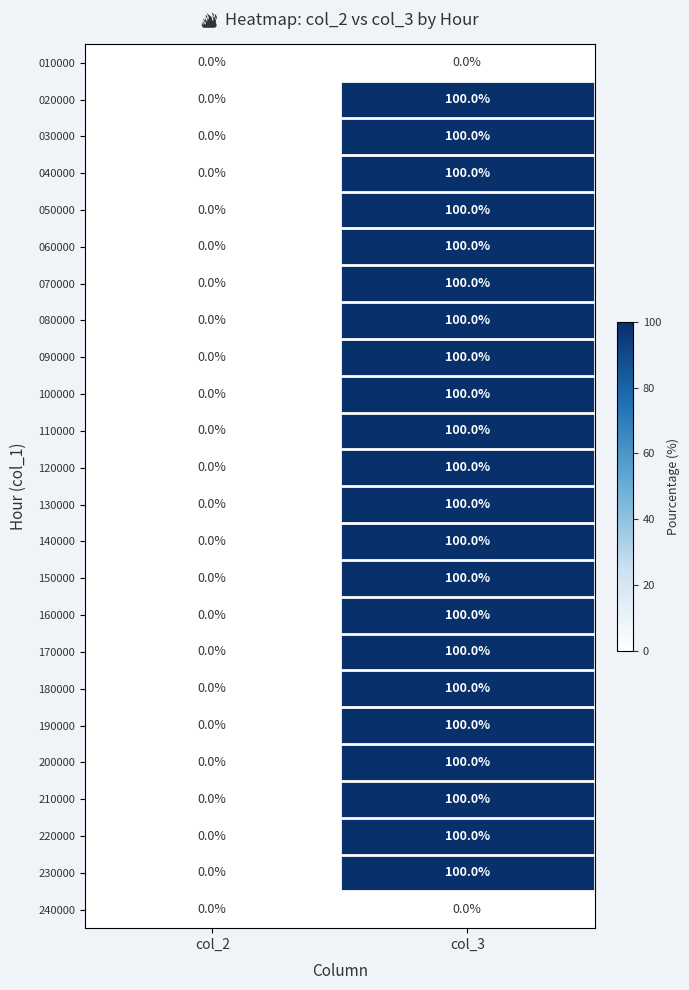

What is the difference between the maximum and minimum values in the 150000 series?

100